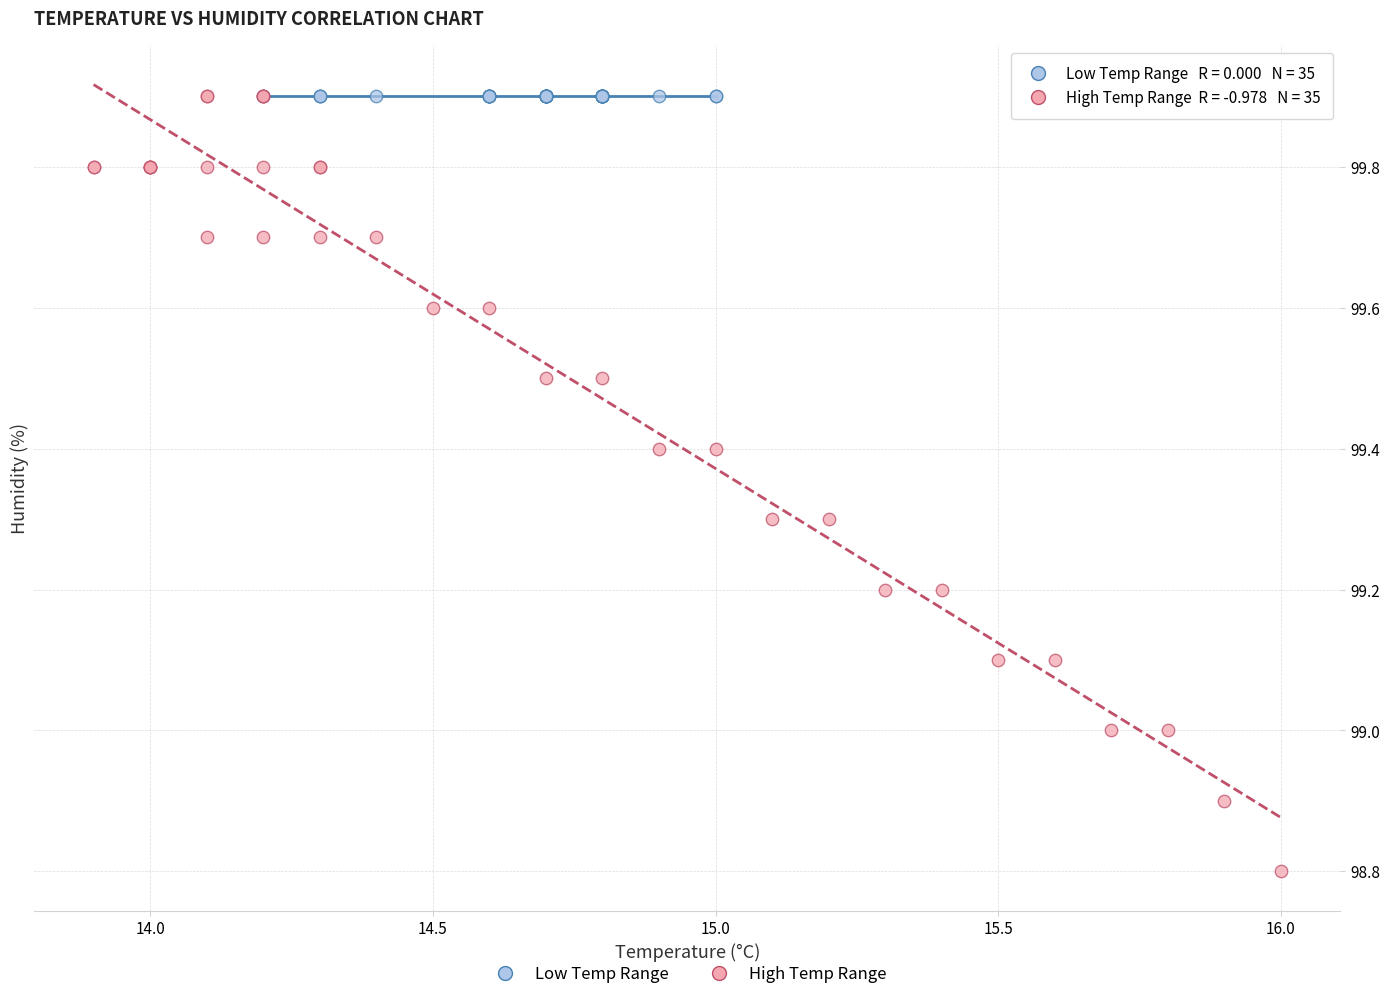

Which series contains the lowest Y value?

High Temp Range